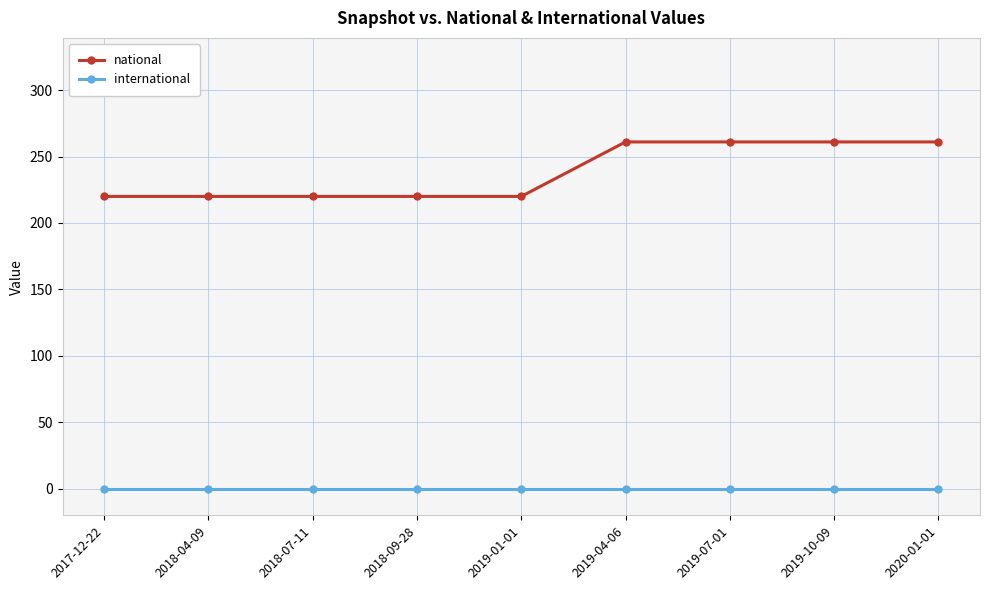

True or false: international and national intersect in this chart.

False